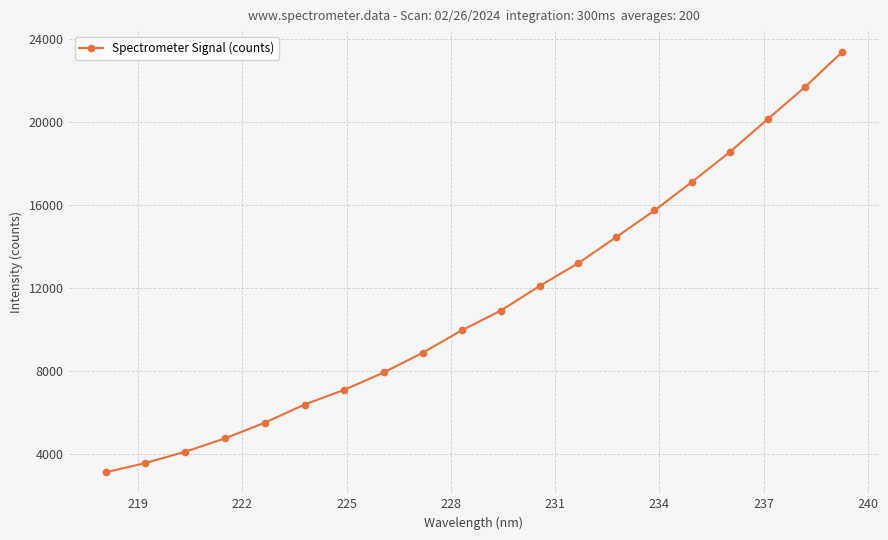

What is the difference between the maximum and minimum values?

20261.2